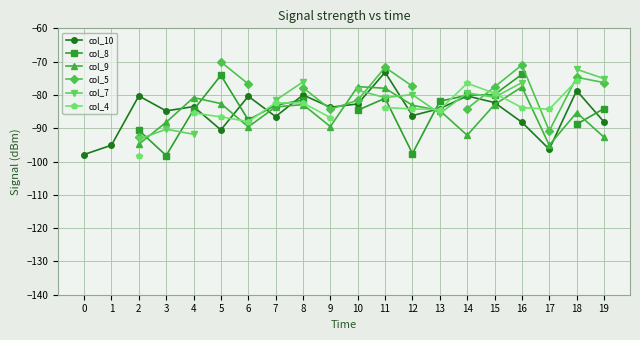

What is the value of the col_7 point at the 11th from the left?

-78.6